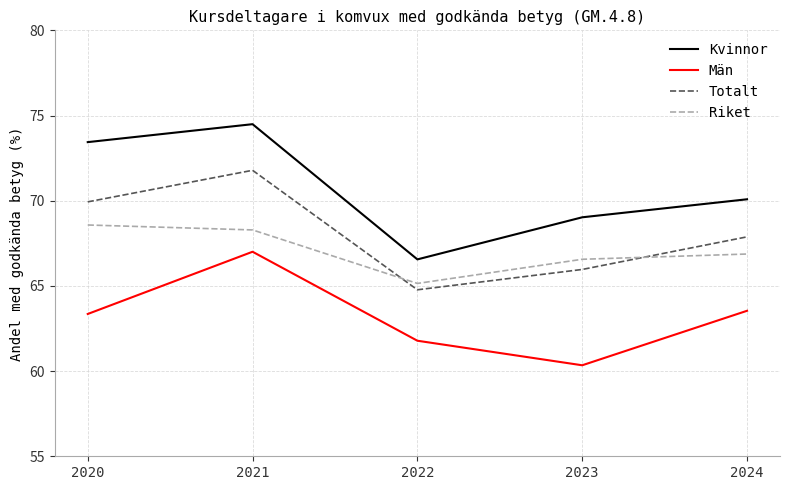

True or false: Riket and Kvinnor cross at least once.

False